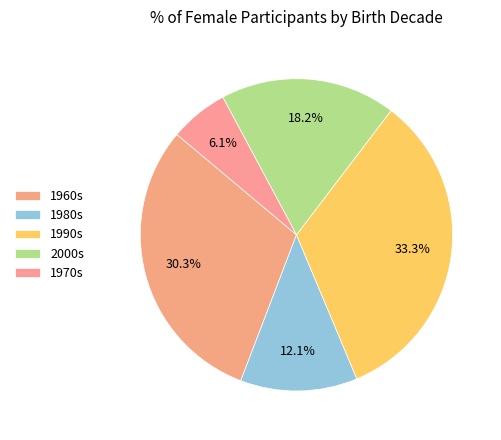

To the nearest percent, what is the average slice percentage?

20%